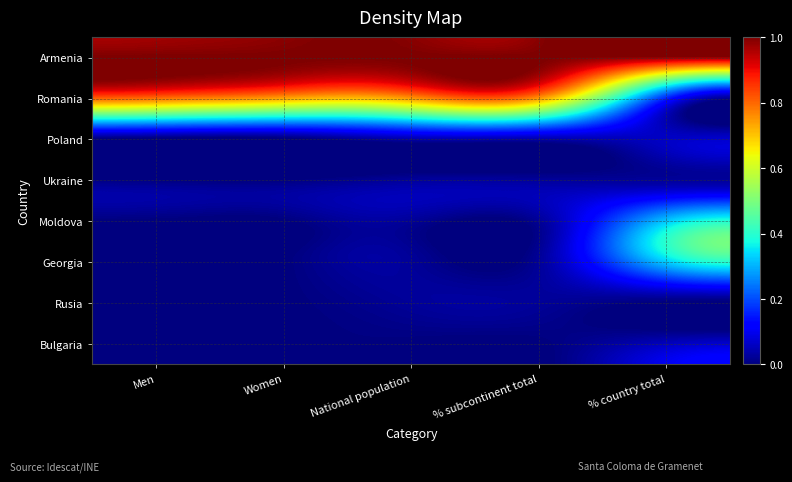

How many distinct data groups are displayed?

8